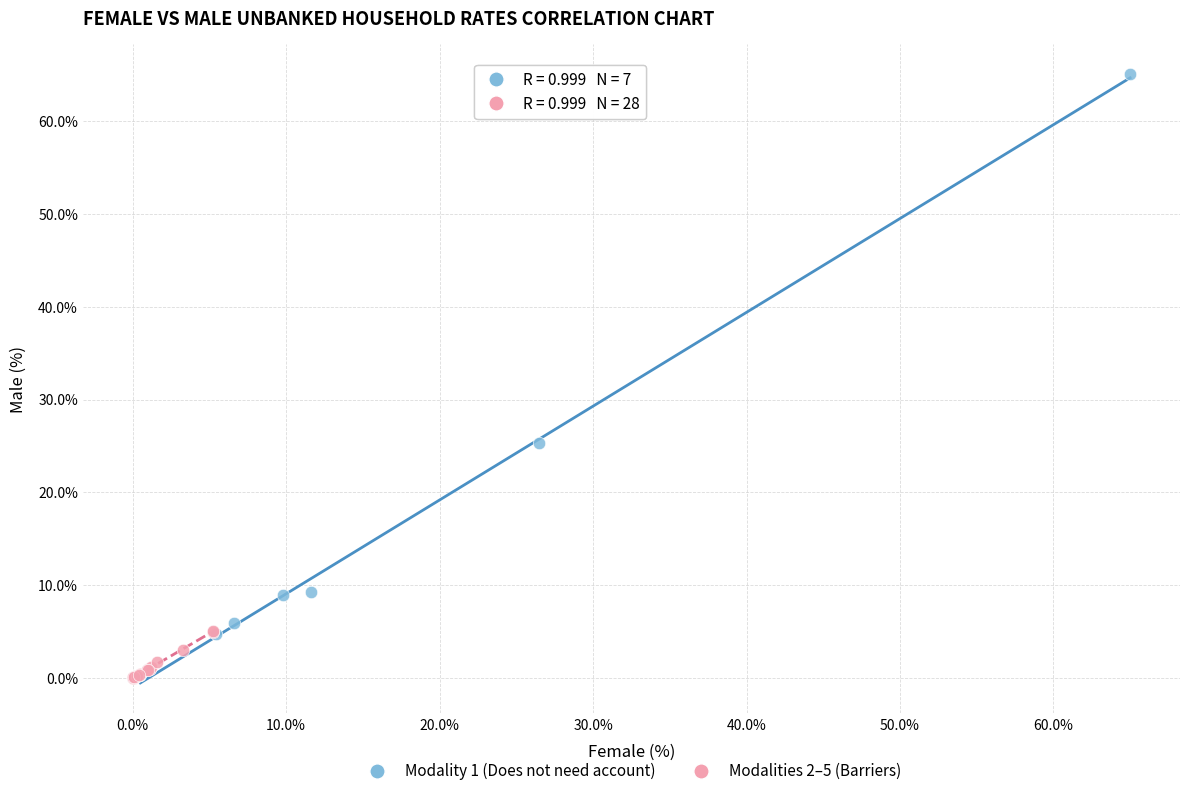

Which series reaches the maximum Y coordinate?

Modality 1 (Does not need account)